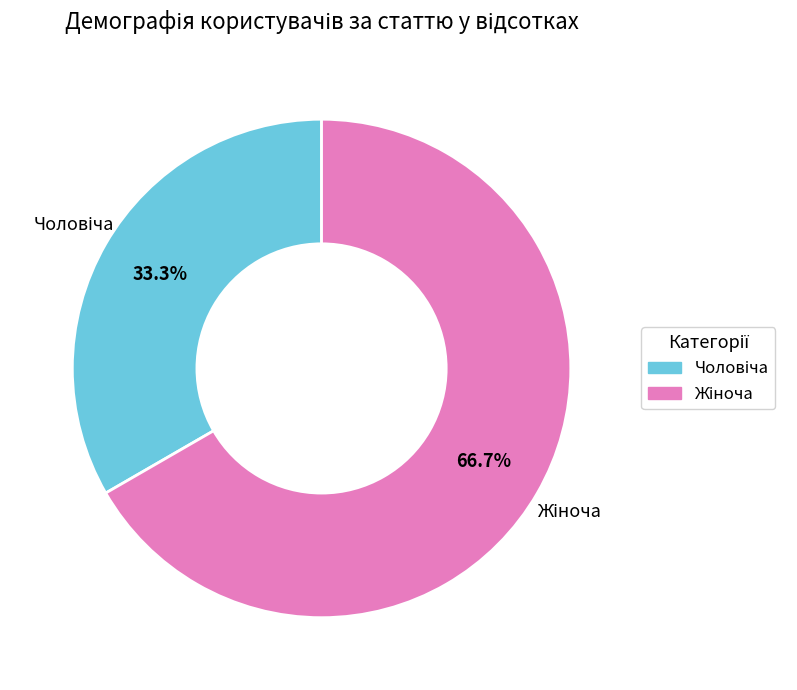

Does any single category account for the majority?

Yes